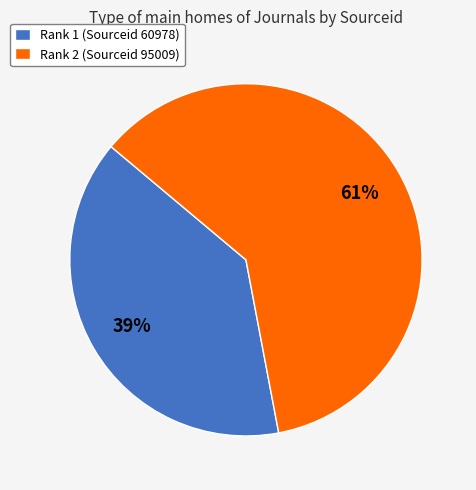

Which category accounts for the majority?

Rank 2 (Sourceid 95009)